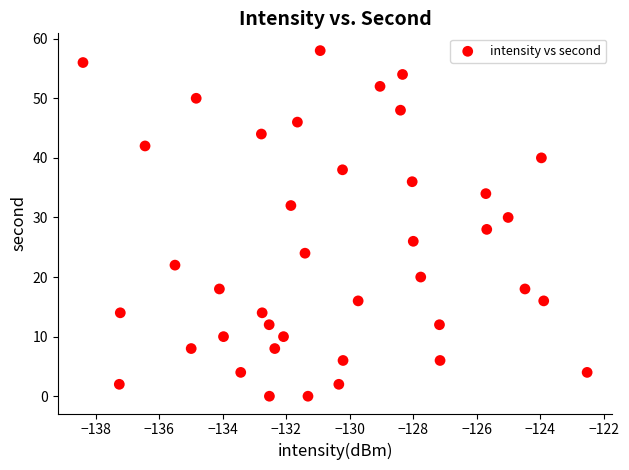

What is the range of Y values (max minus min)?

58